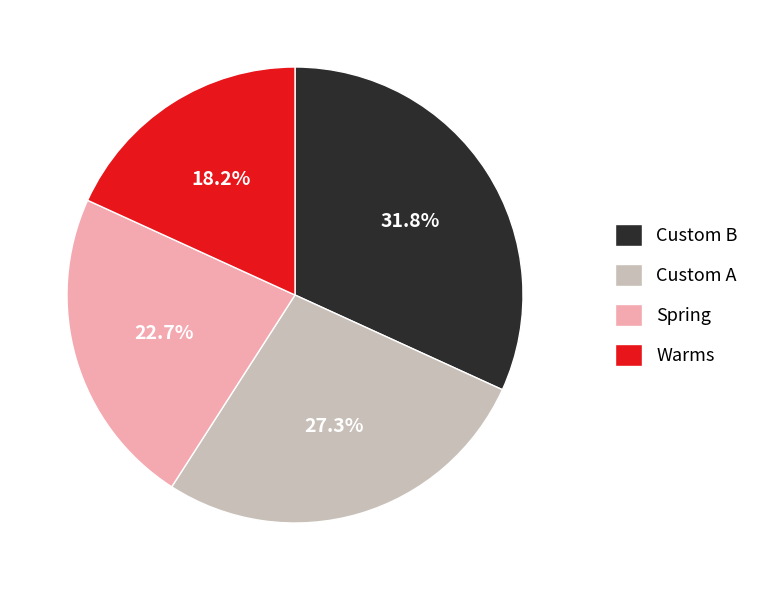

Which slice is the smallest?

Warms